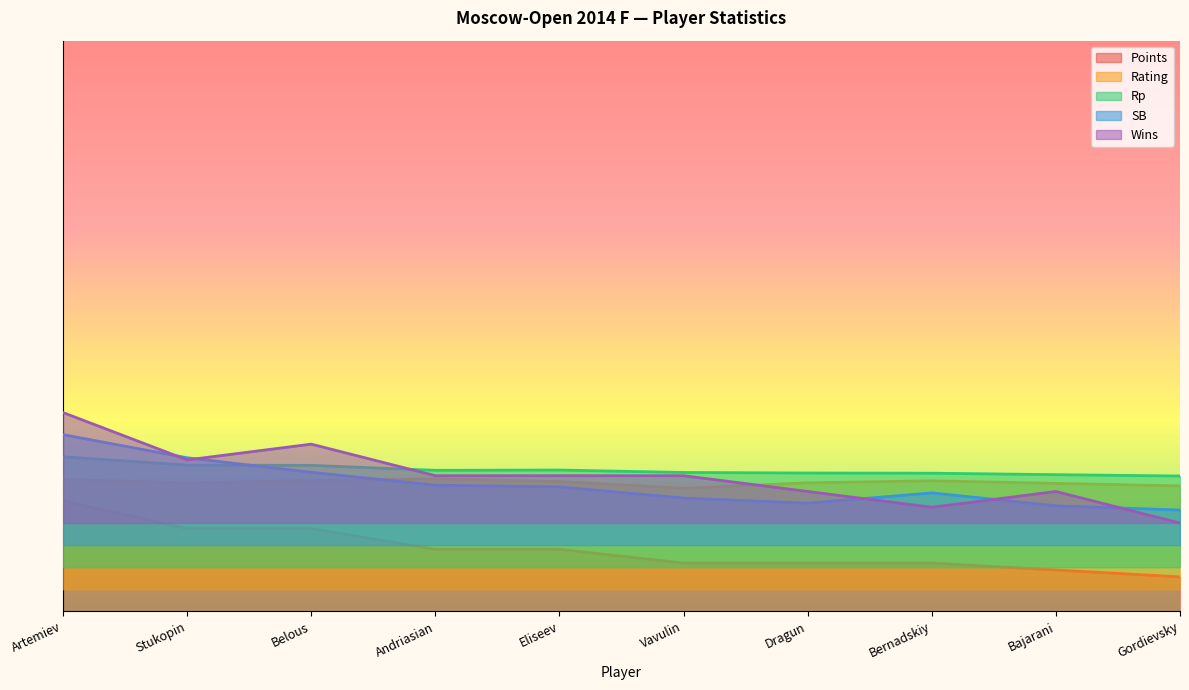

How many lines are shown in the chart?

5